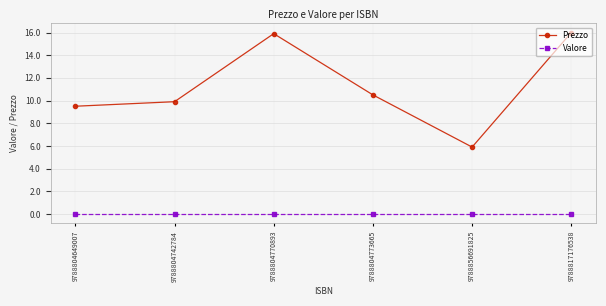

At 9788817176538, list the series in order from largest to smallest.

Prezzo, Valore